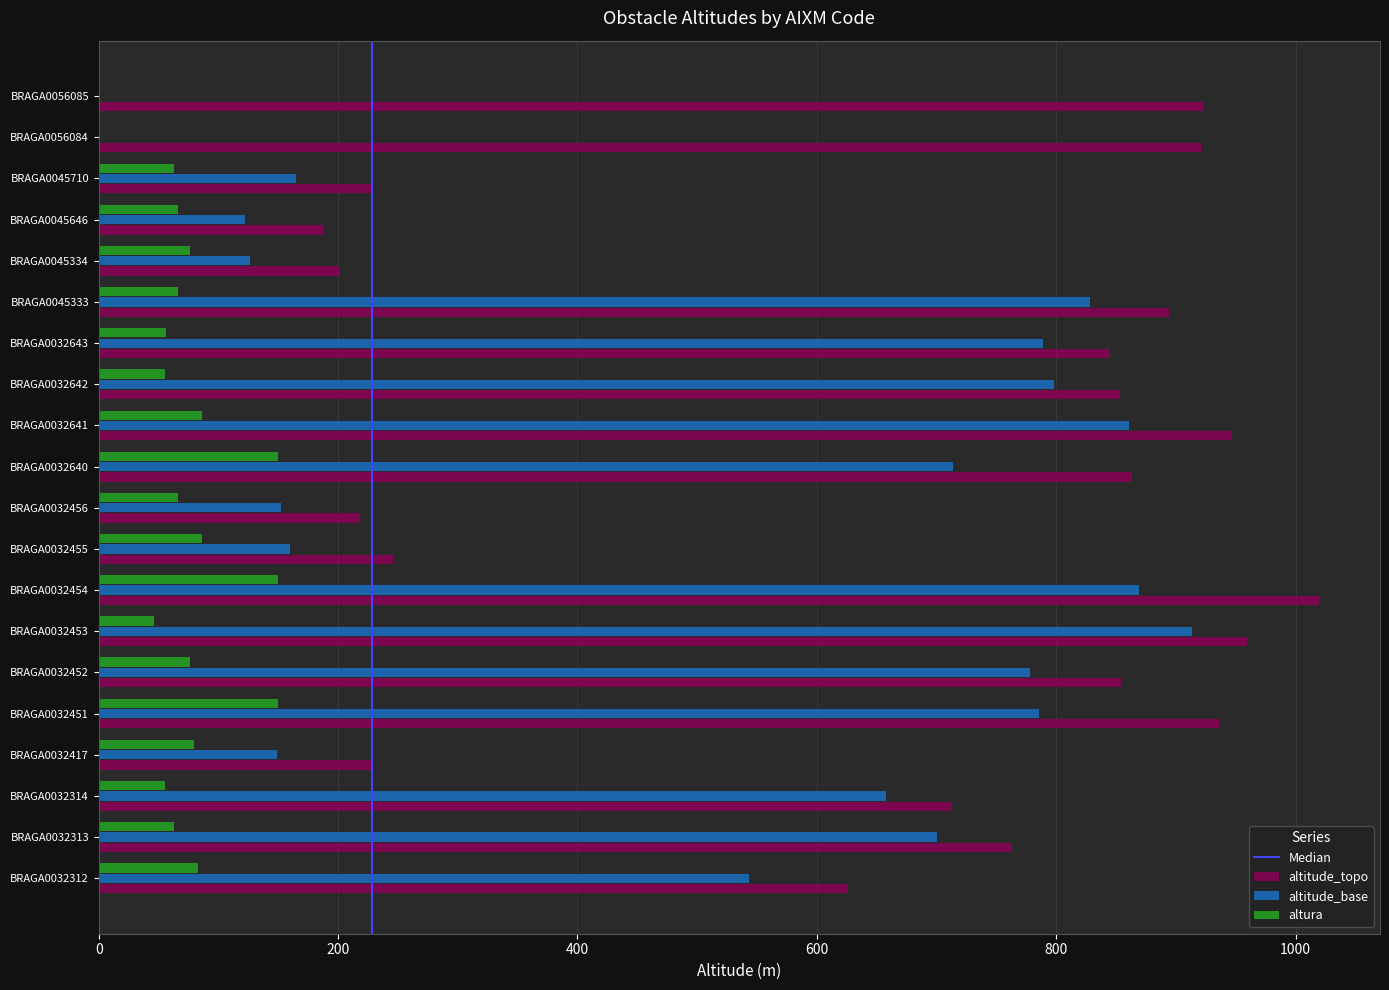

Is the value of altitude_topo at BRAGA0045333 greater than the value of altitude_base at BRAGA0056084?

Yes